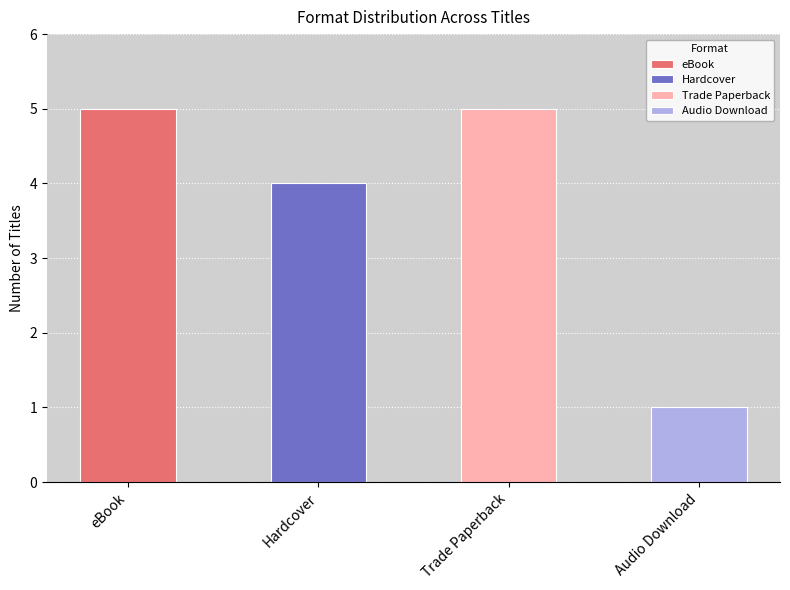

The chart shows a value of 5 at Some Kind of Happiness. True or false?

False